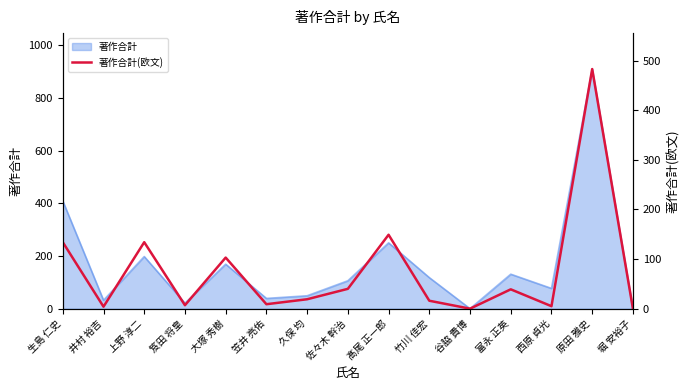

Where is the data nearest to the value 241?

髙尾 正一郎